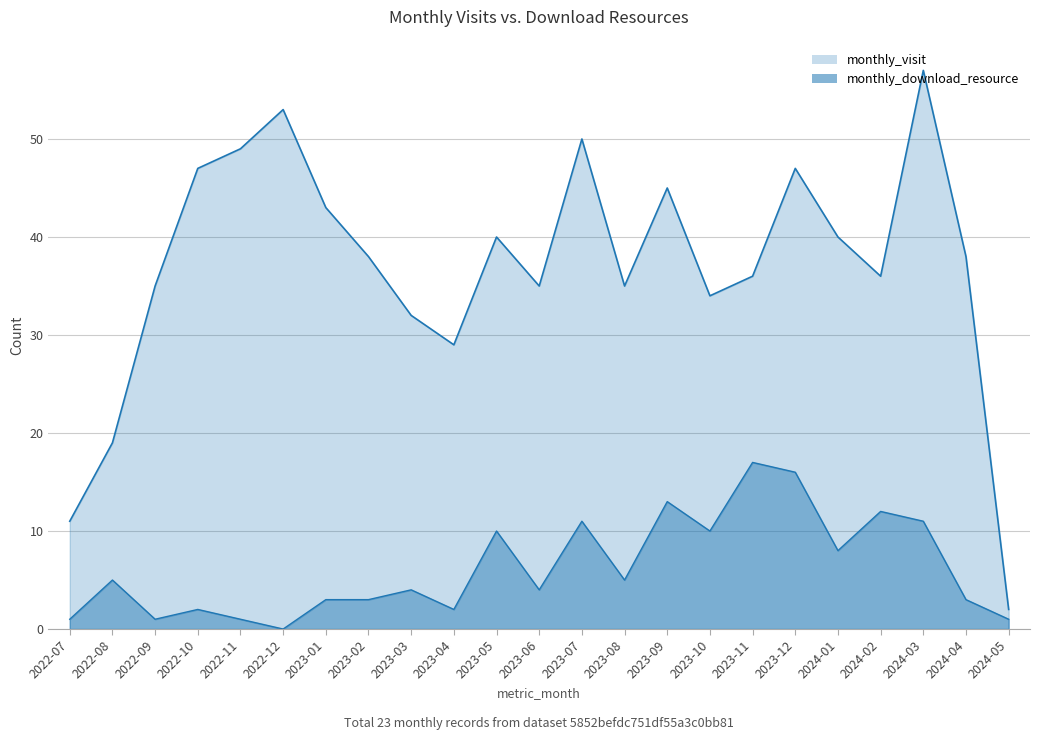

What position from the left is 2023-08?

14